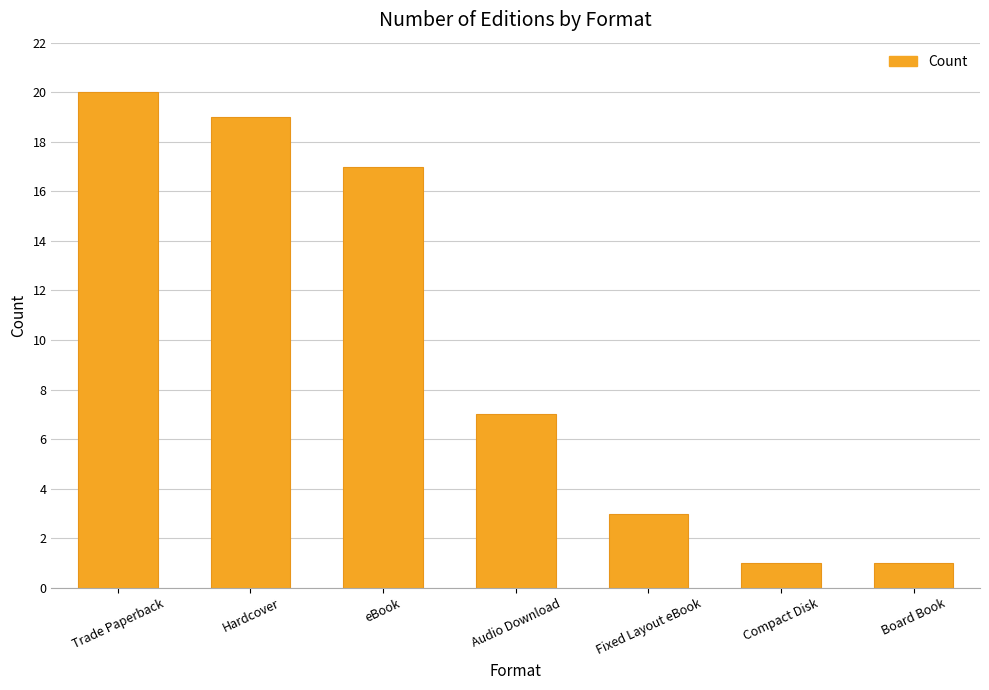

How many data points are less than 7?

3